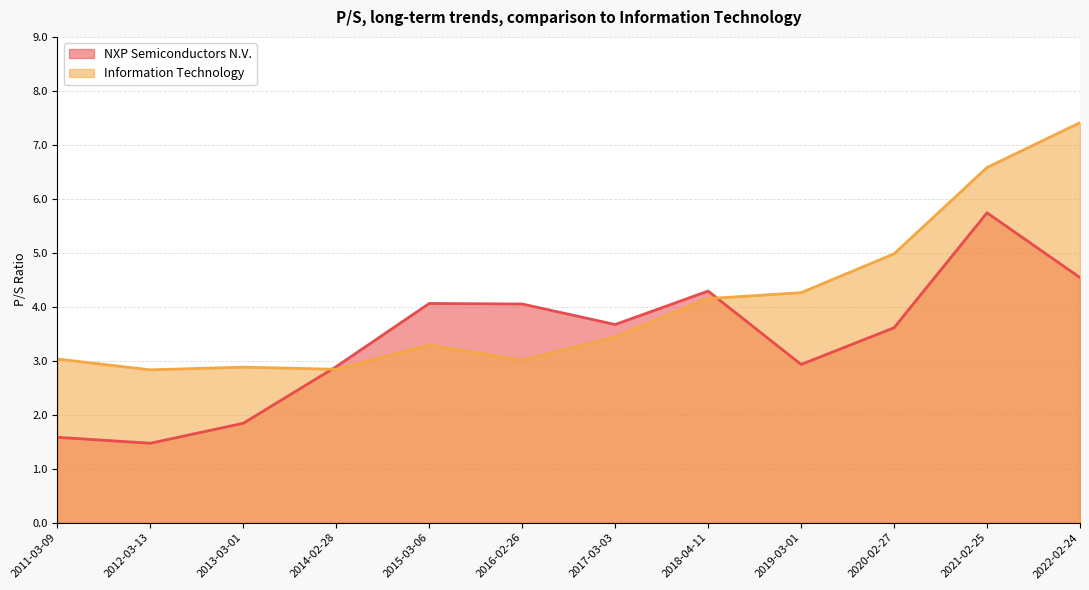

What position from the left is 2011-03-09?

1